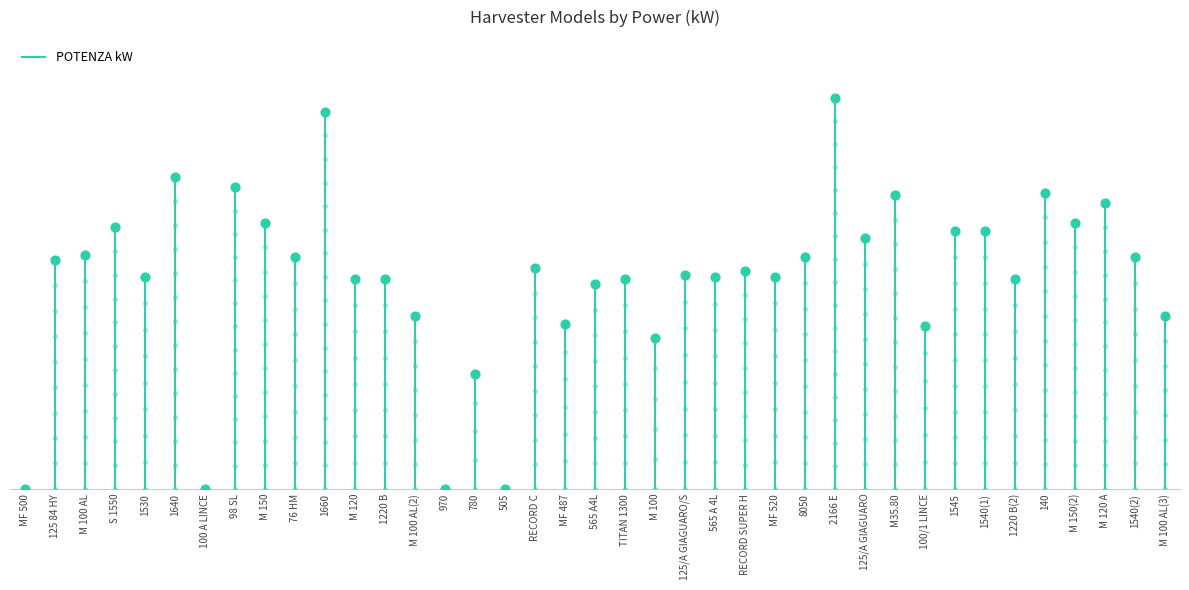

What is the change in value from 1530 to 76 HM?

+7.4